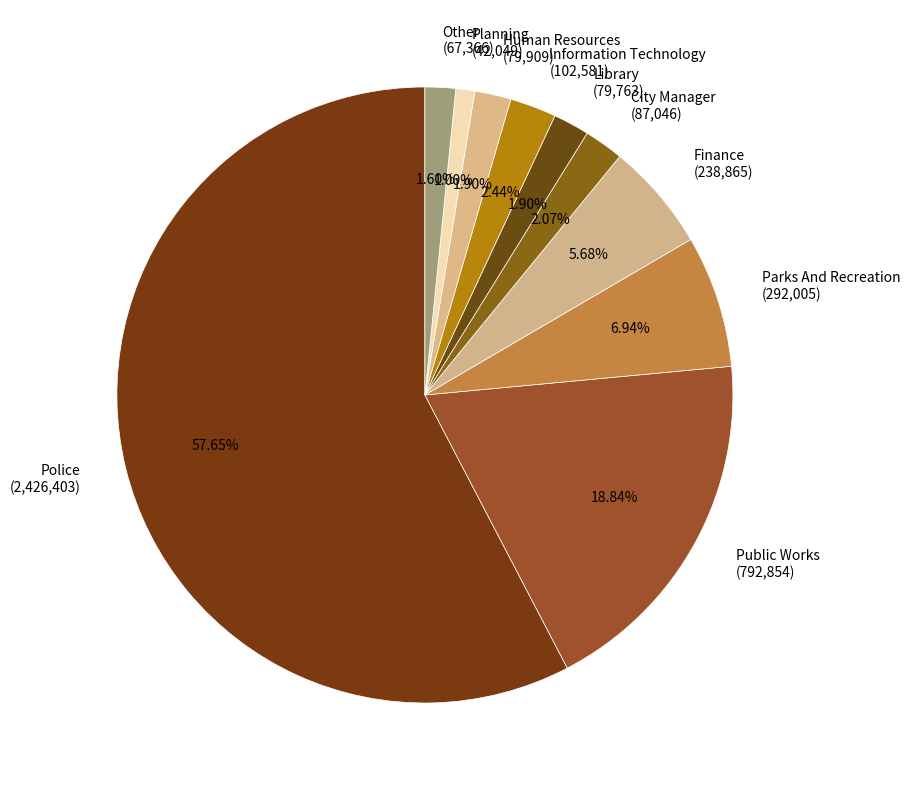

Is it true that City Manager is 2% of the pie?

True